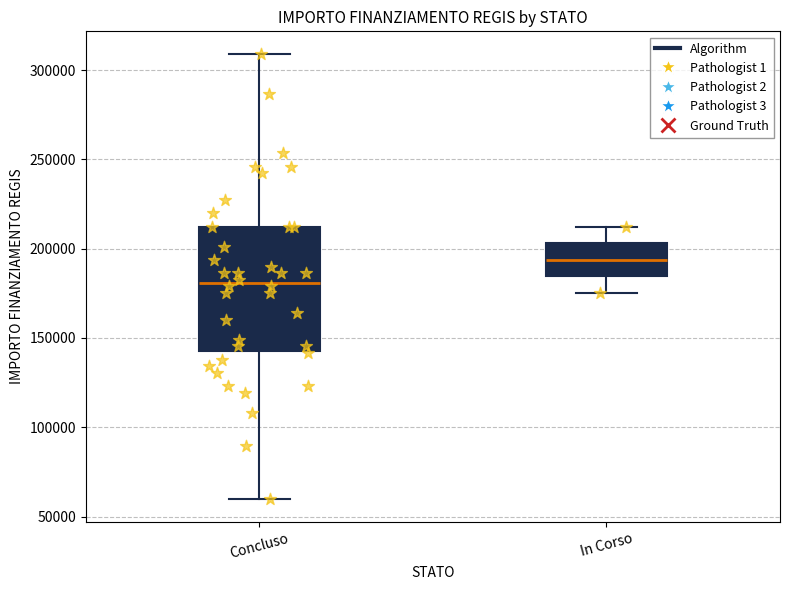

Reading left to right, read every box against the y-axis: the position of its median line, the range the box covers, and the ends of its whiskers. The values are not printed on the chart, so give them approximately, as read against the axis.

Concluso: median 180000, box 145000 to 210000, whiskers 60000 to 310000
In Corso: median 195000, box 185000 to 205000, whiskers 175000 to 210000